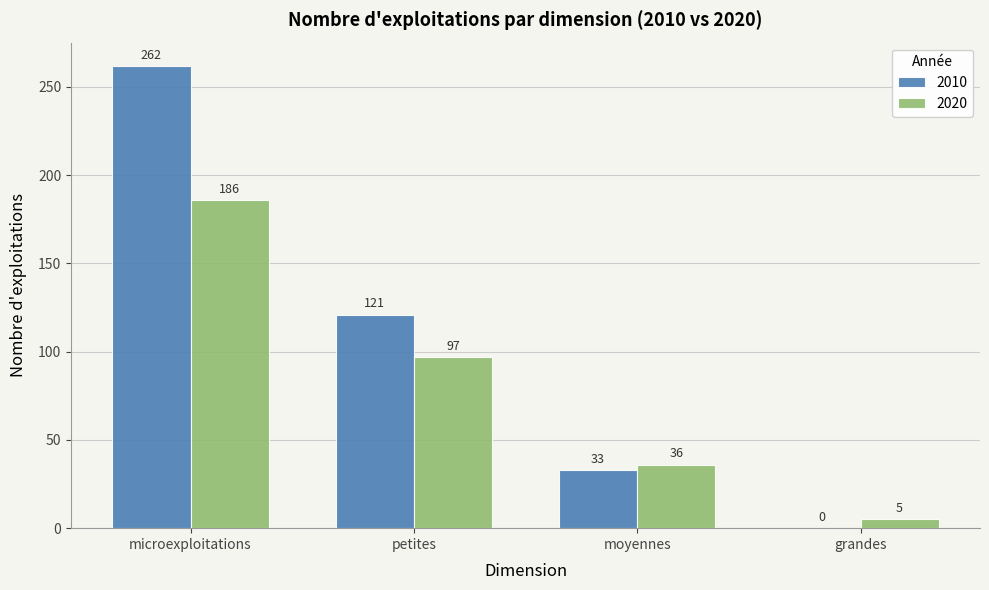

Which series has the largest total across all categories?

2010